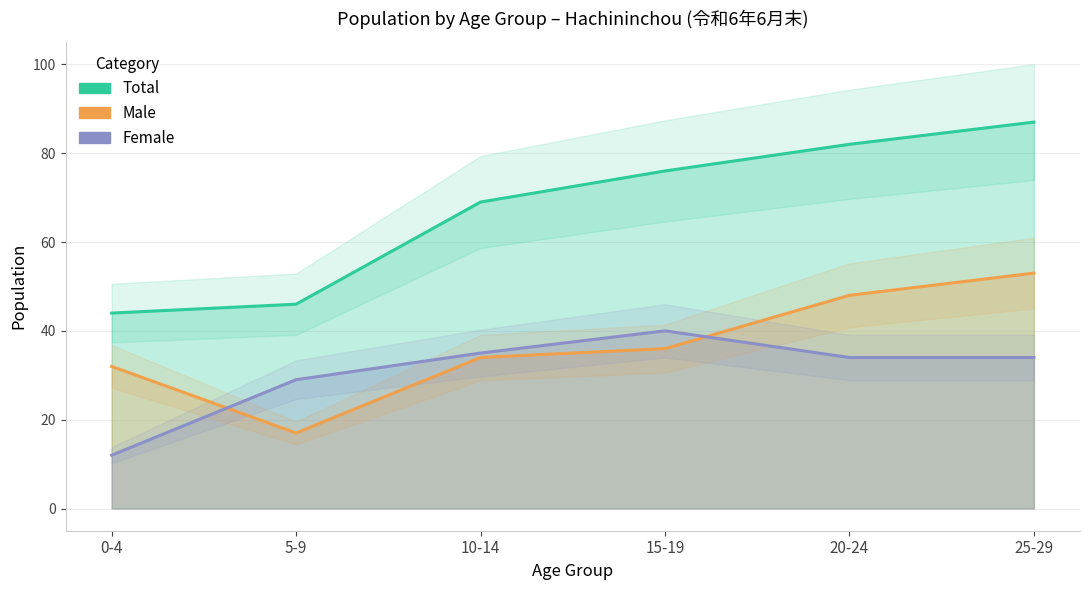

The Total series shows 45 at 10-14. True or false?

False